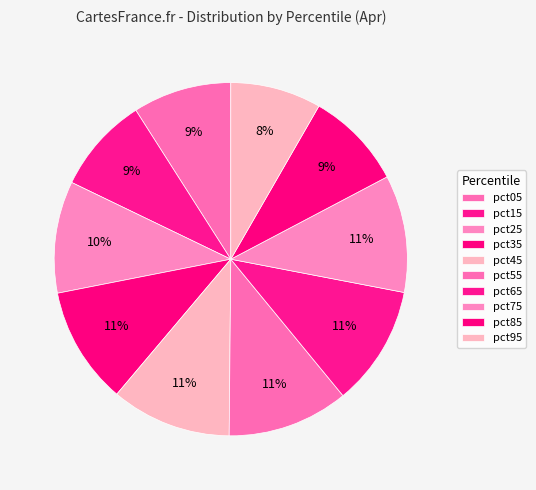

To the nearest percent, what is the combined percentage of pct05 and pct15?

18%